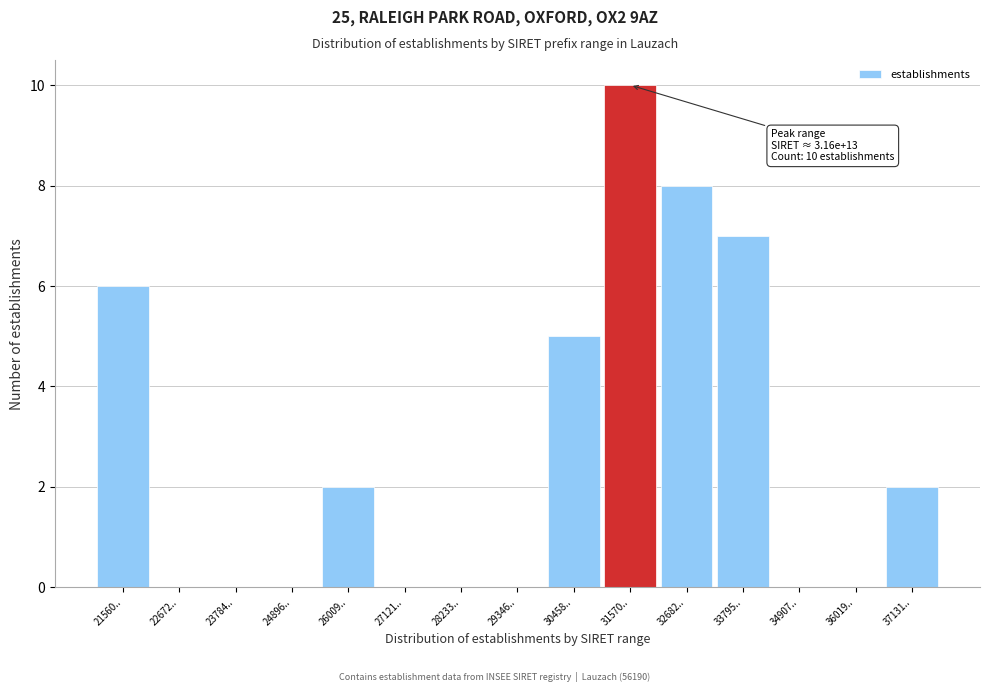

Reading left to right, extract all data points from this chart.

21560..=6	22672..=0	23784..=0	24896..=0	26009..=2	27121..=0	28233..=0	29346..=0	30458..=5	31570..=10	32682..=8	33795..=7	34907..=0	36019..=0	37131..=2